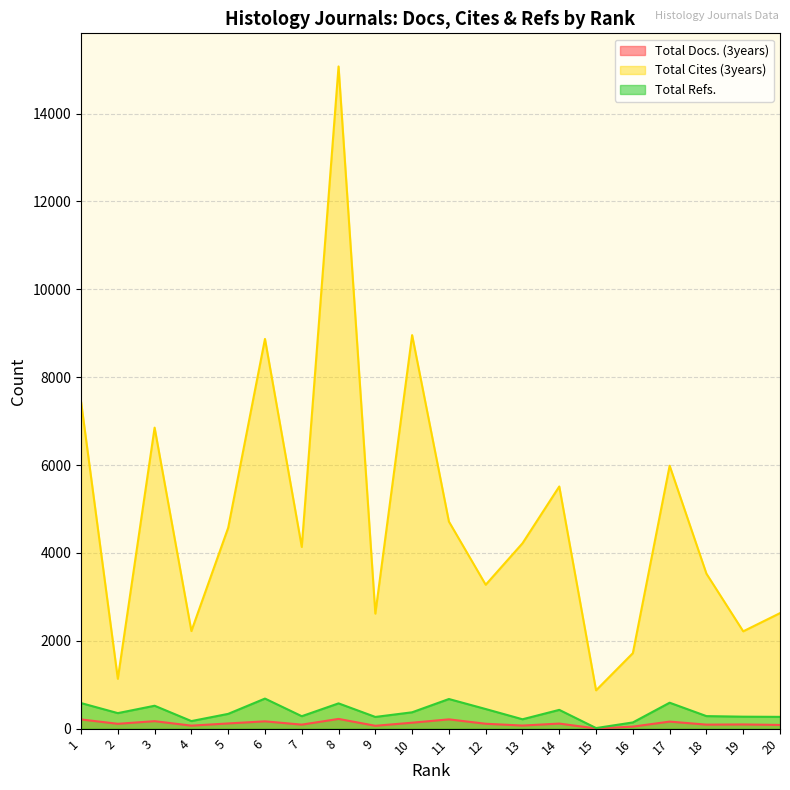

In Total Cites (3years), how many points are higher than both neighbors (excluding endpoints)?

6